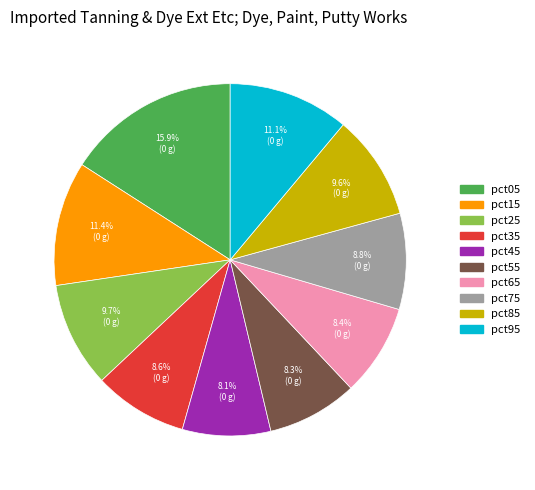

What is the ratio of the value at pct15 to the value at pct25?

1.2